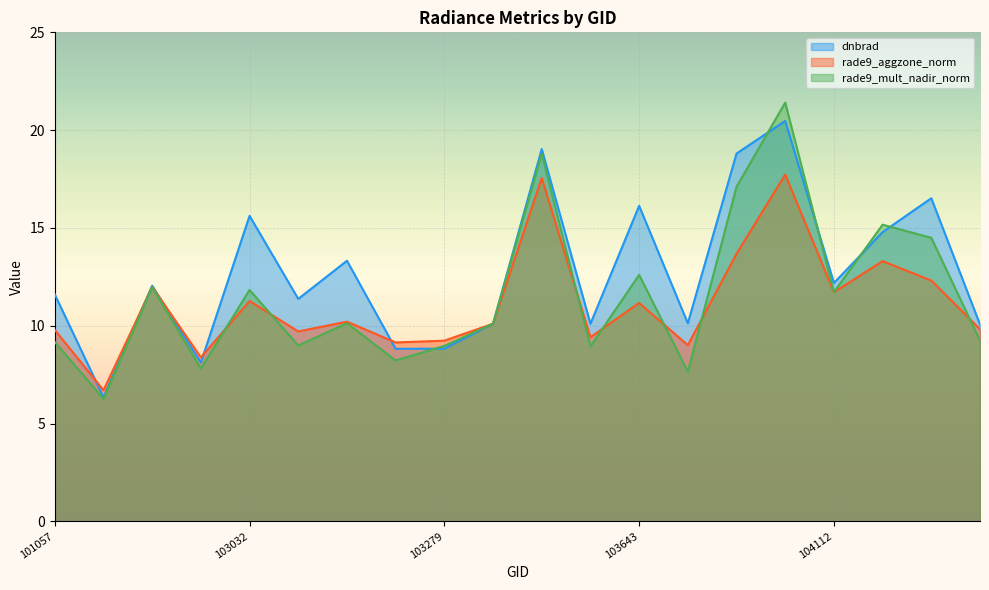

What is the value of the rade9_mult_nadir_norm point at the 20th from the left?

9.2